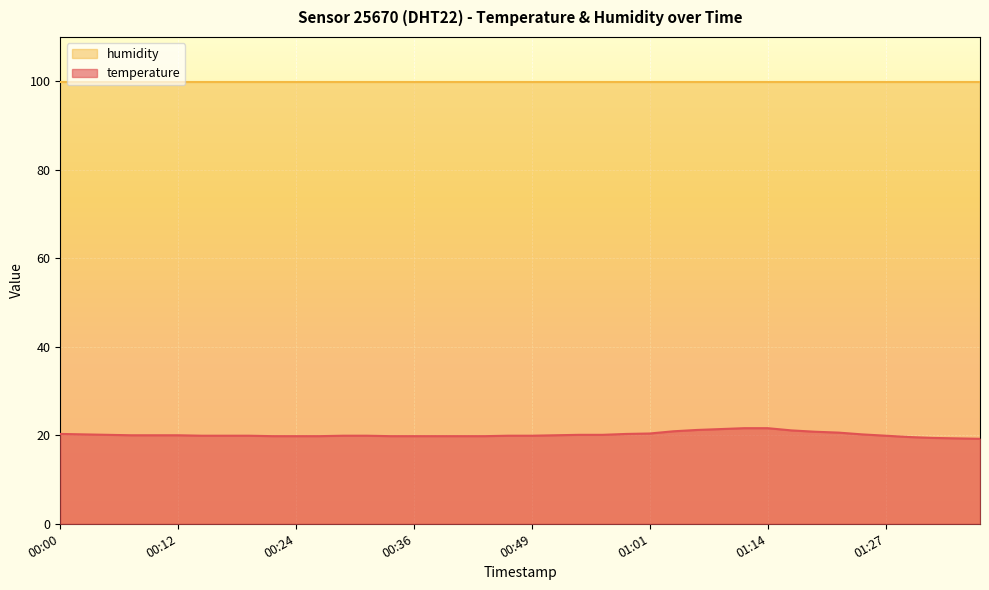

What is the label of the 11th point from the right?

01:11